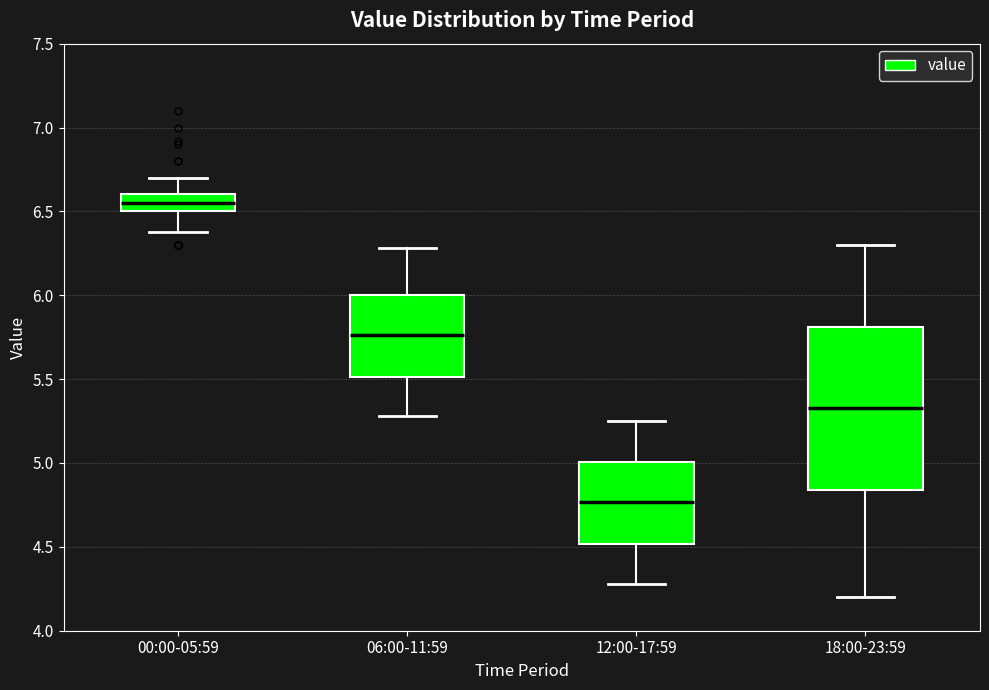

Where does the median line of the box for 12:00-17:59 sit on the y-axis? The values are not printed on the chart, so give them approximately, as read against the axis.

4.75